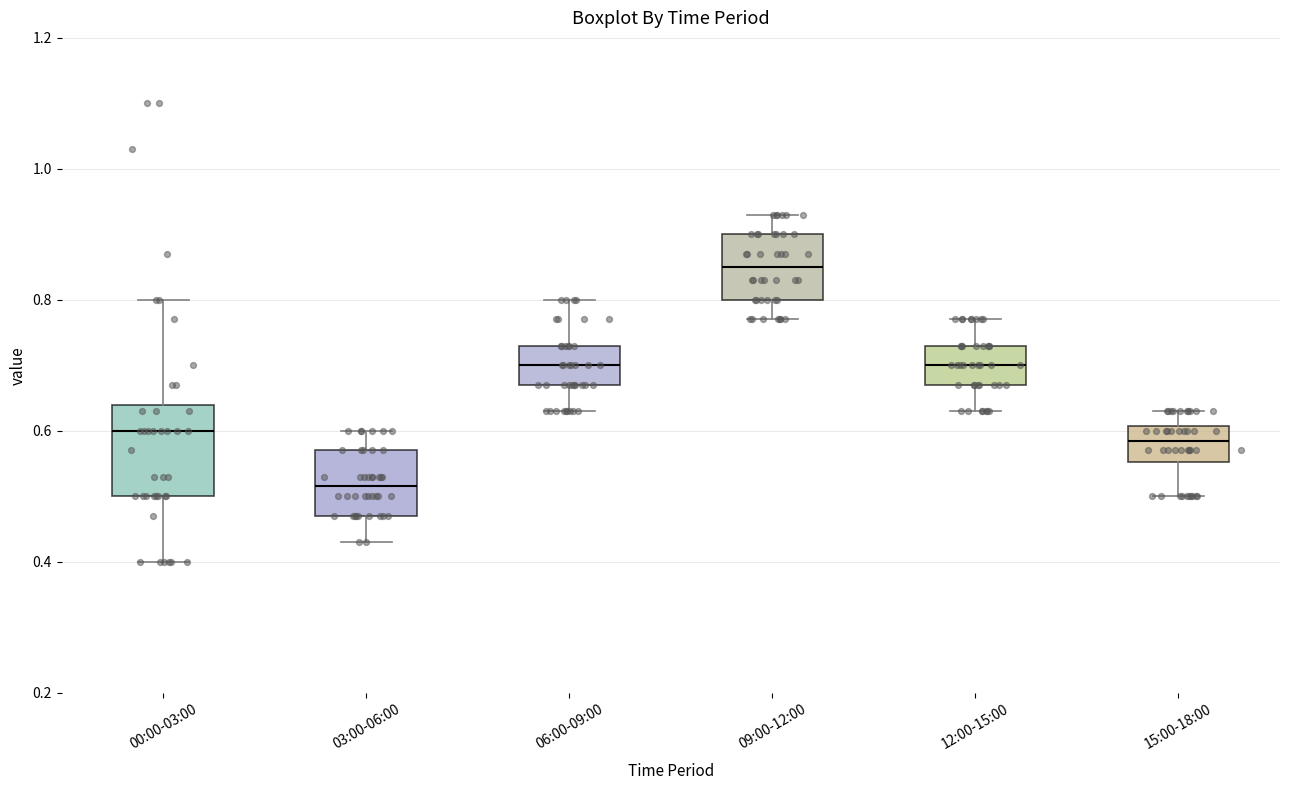

Reading left to right, read every box against the y-axis: the position of its median line, the range the box covers, and the ends of its whiskers. The values are not printed on the chart, so give them approximately, as read against the axis.

00:00-03:00: median 0.60, box 0.50 to 0.64, whiskers 0.40 to 0.80
03:00-06:00: median 0.52, box 0.48 to 0.58, whiskers 0.44 to 0.60
06:00-09:00: median 0.70, box 0.68 to 0.74, whiskers 0.64 to 0.80
09:00-12:00: median 0.86, box 0.80 to 0.90, whiskers 0.78 to 0.94
12:00-15:00: median 0.70, box 0.68 to 0.74, whiskers 0.64 to 0.78
15:00-18:00: median 0.58, box 0.56 to 0.60, whiskers 0.50 to 0.64